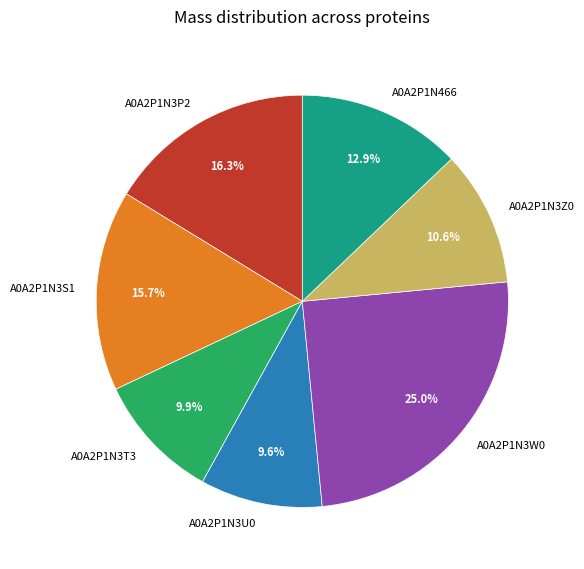

Which has a higher value, A0A2P1N466 or A0A2P1N3T3?

A0A2P1N466